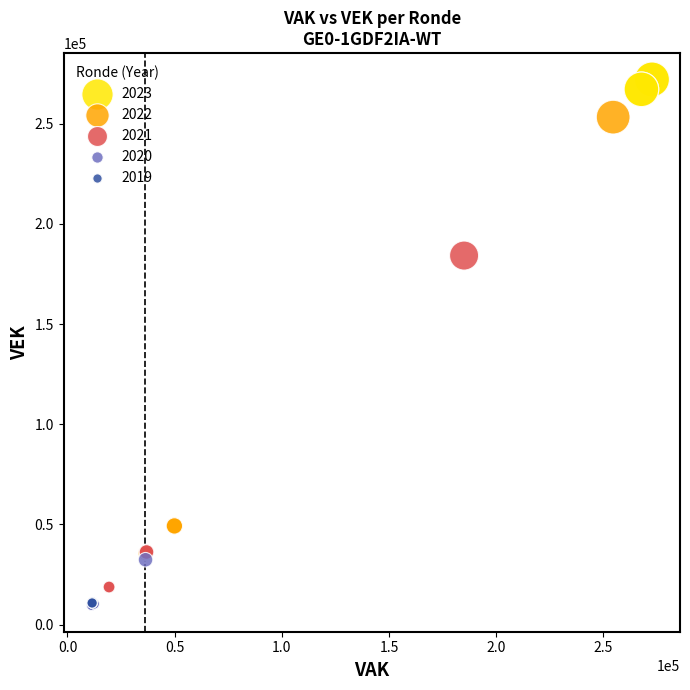

Which series has the largest Y range (max minus min)?

2022